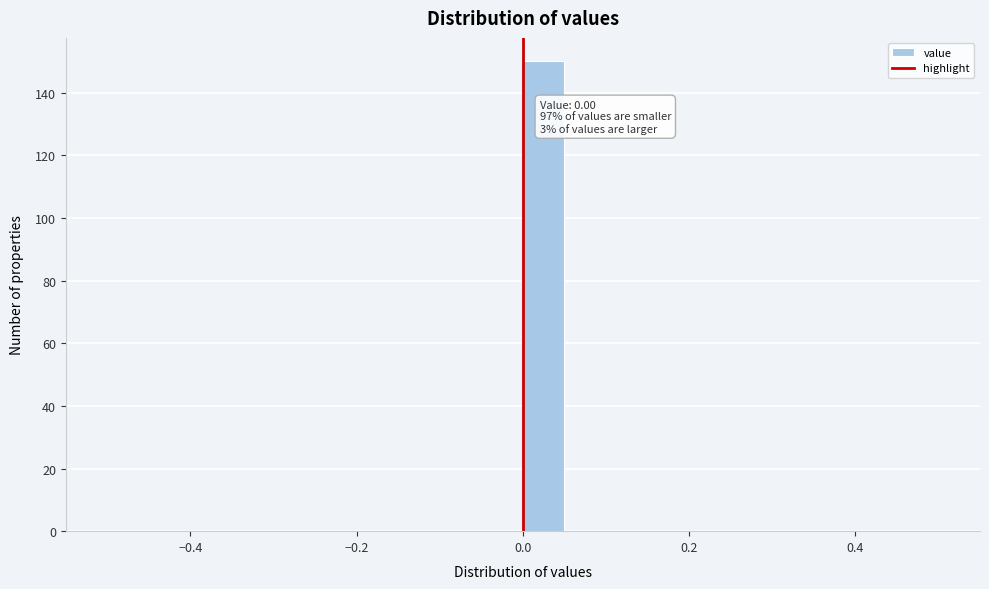

Read against the x-axis, roughly where is the centre of the tallest bar?

0.02